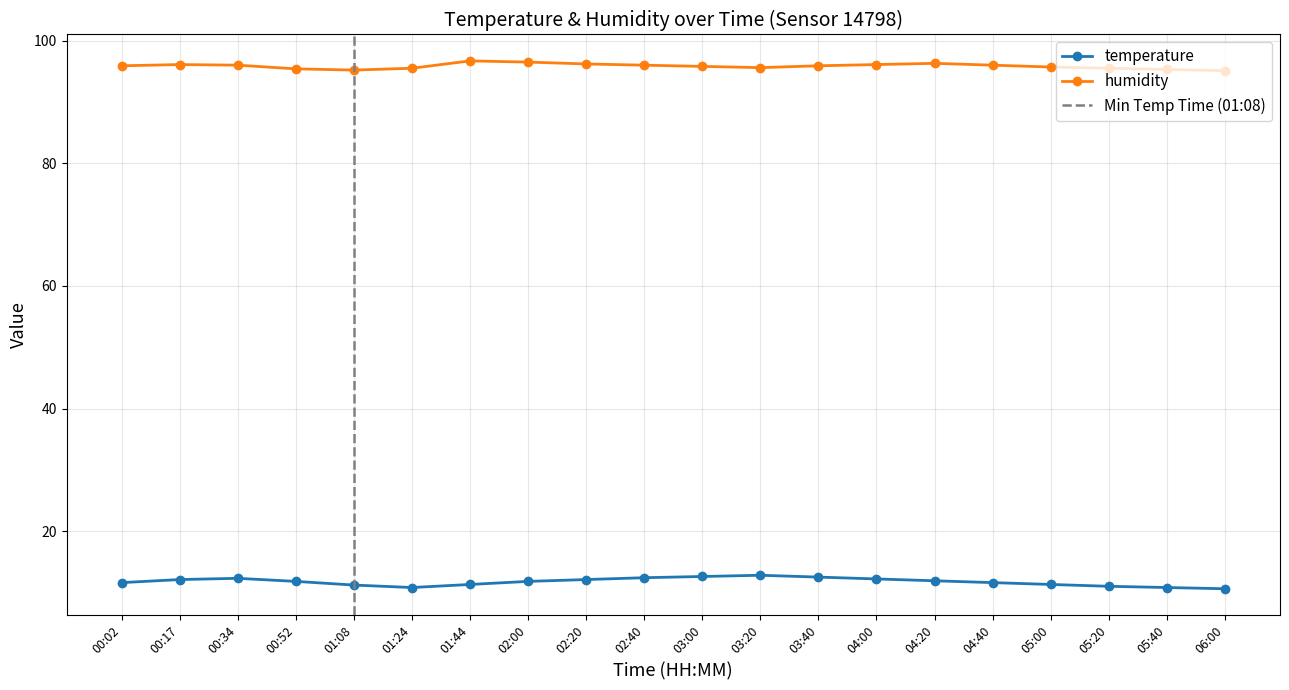

What is the lowest value of the humidity series?

95.1